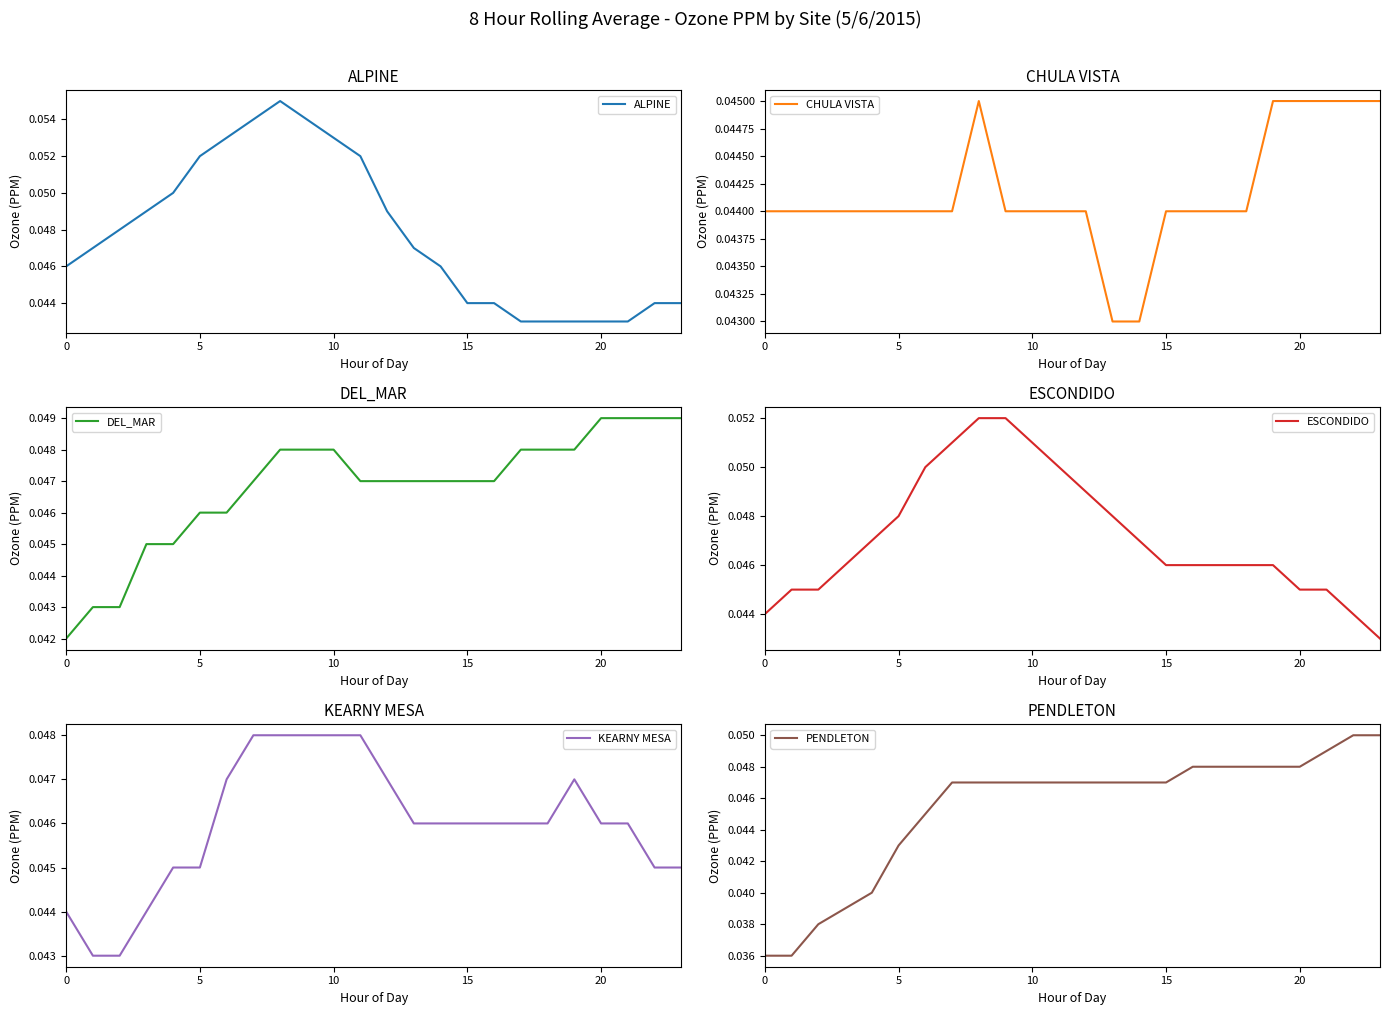

Is the value of ESCONDIDO at 11 greater than the value of DEL_MAR at 14?

Yes